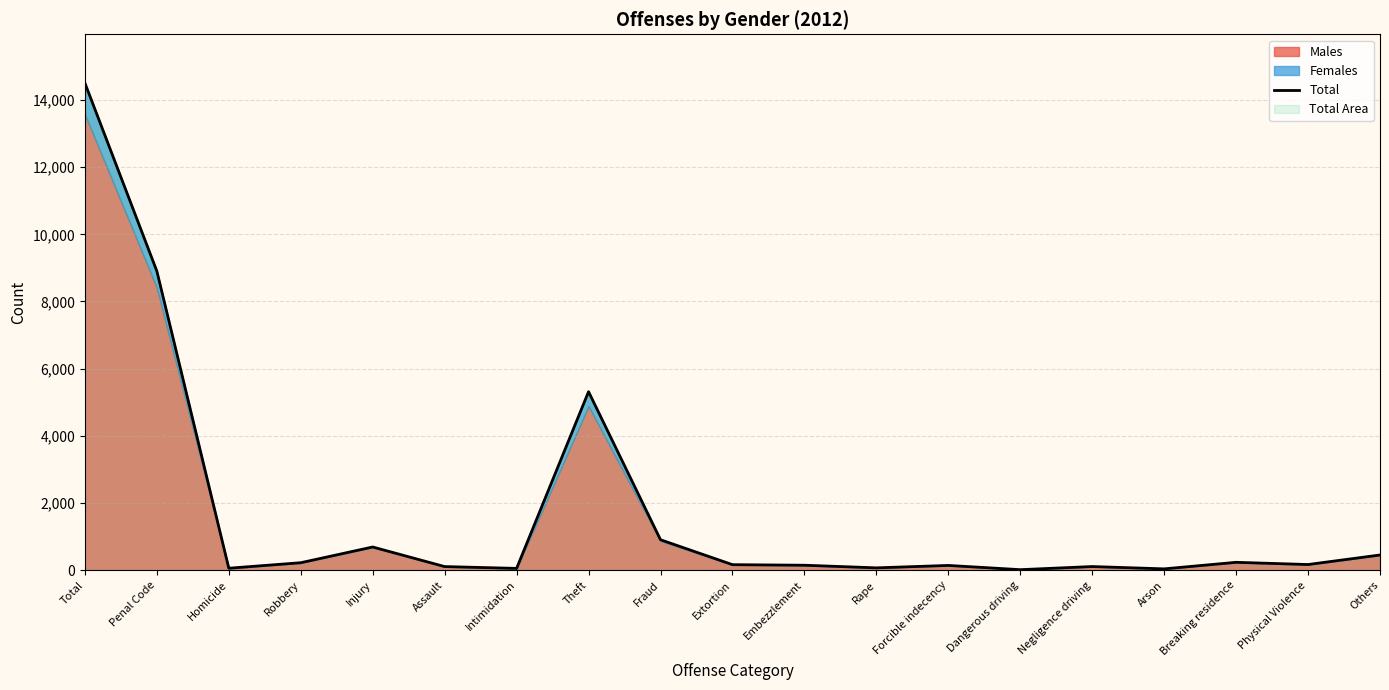

What is the approximate value at Injury?

691